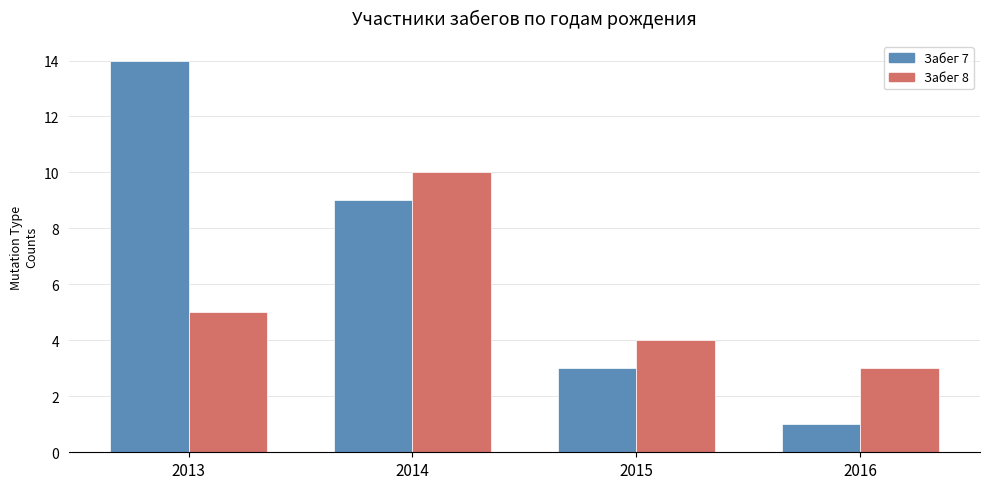

True or false: Забег 7 has a value of 1 at 2016.

True